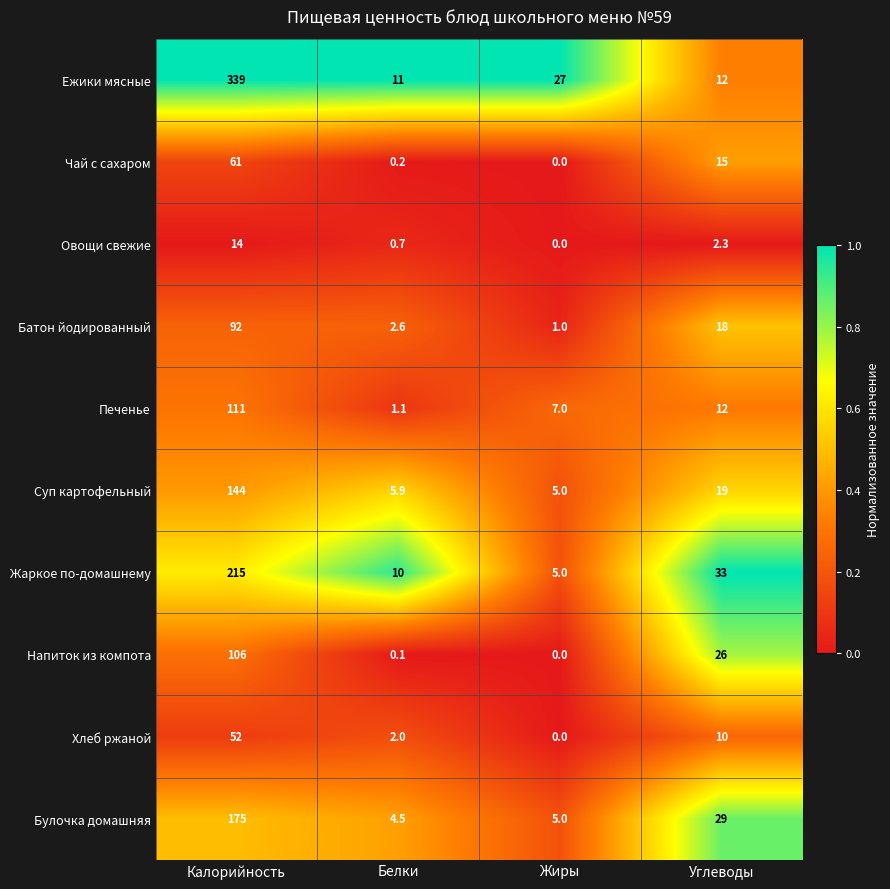

The value of Овощи свежие at Жиры is 6.0. True or false?

False